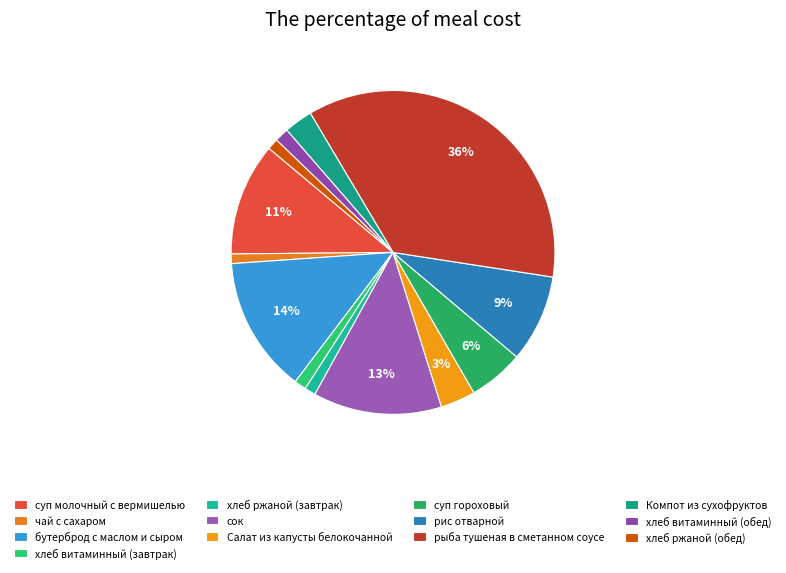

Do сок and бутерброд с маслом и сыром together represent more than half of the pie?

No